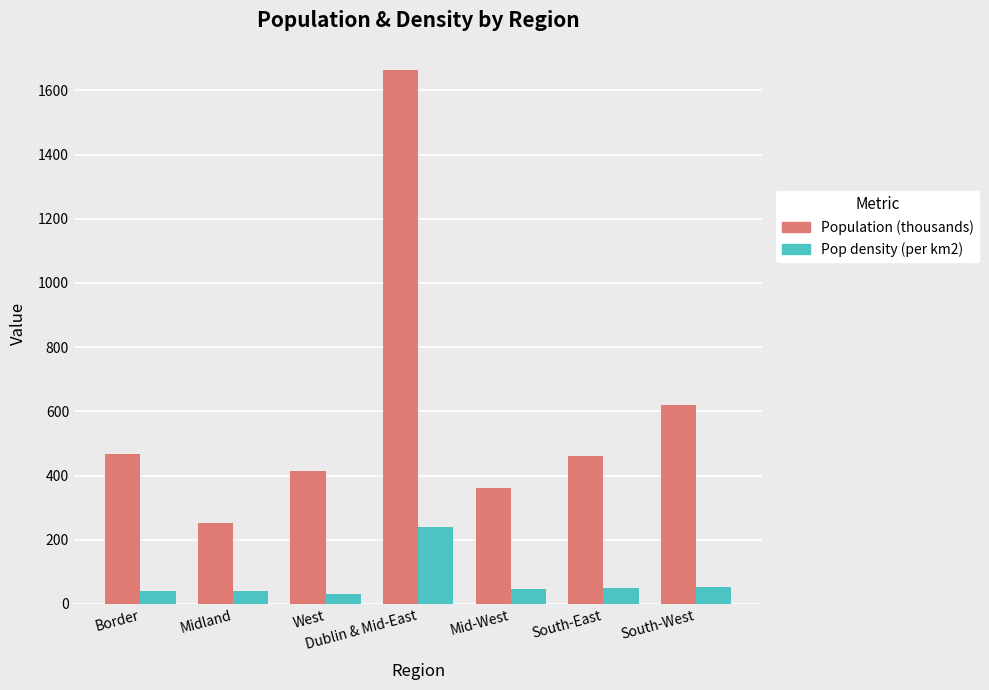

At which category is the sum across all series the highest?

Dublin & Mid-East